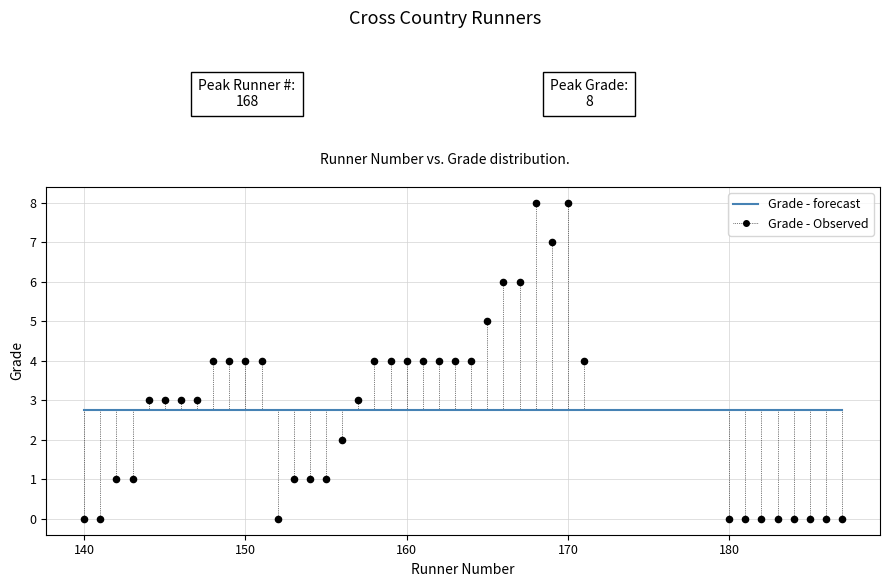

What is the range of Y values (max minus min)?

8